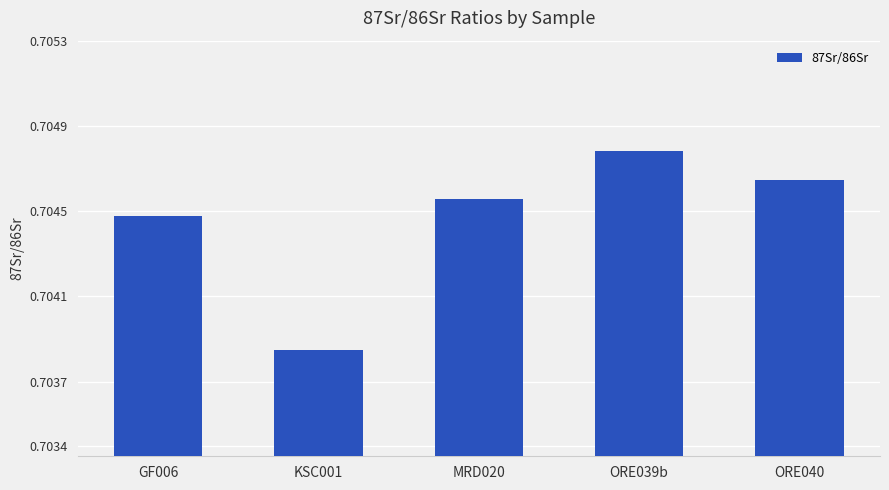

What position from the left is KSC001?

2